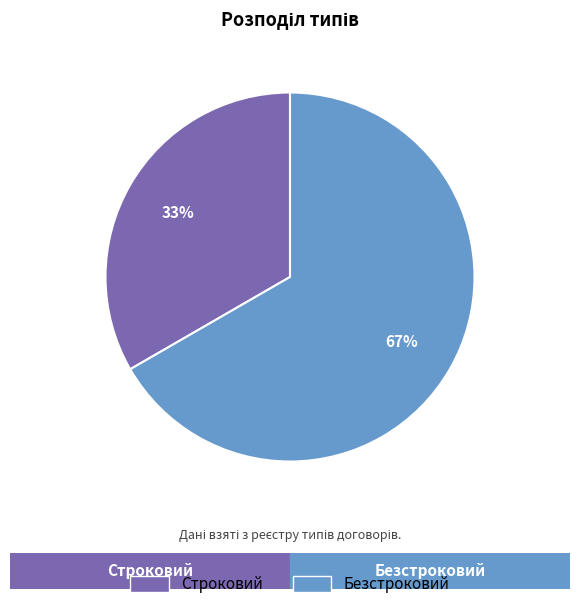

What is the ratio of the value at Строковий to the value at Безстроковий?

0.5